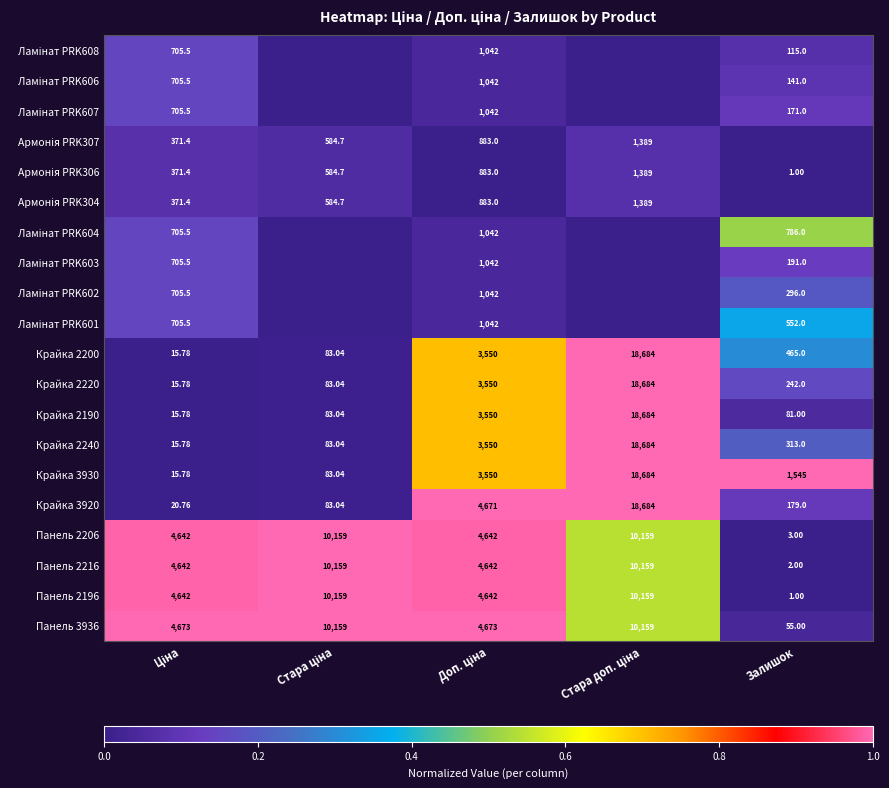

Which category has the lowest value in the Панель 2216 series?

Залишок